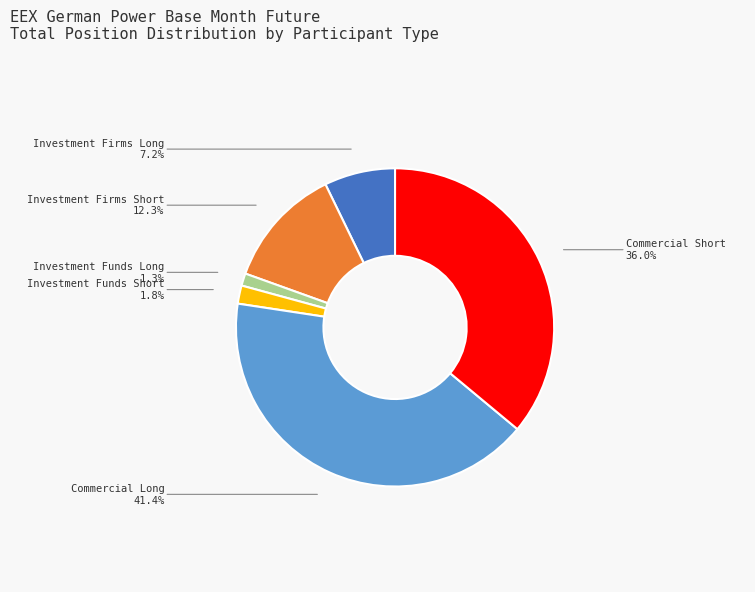

How much of the chart is everything except Investment Firms Long?

92.8%